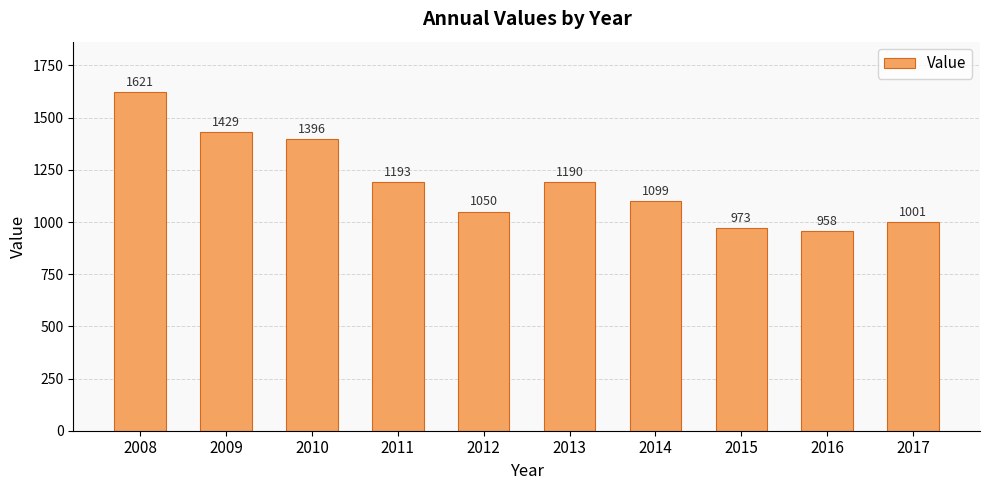

List the labels in order of value, largest first.

2008, 2009, 2010, 2011, 2013, 2014, 2012, 2017, 2015, 2016